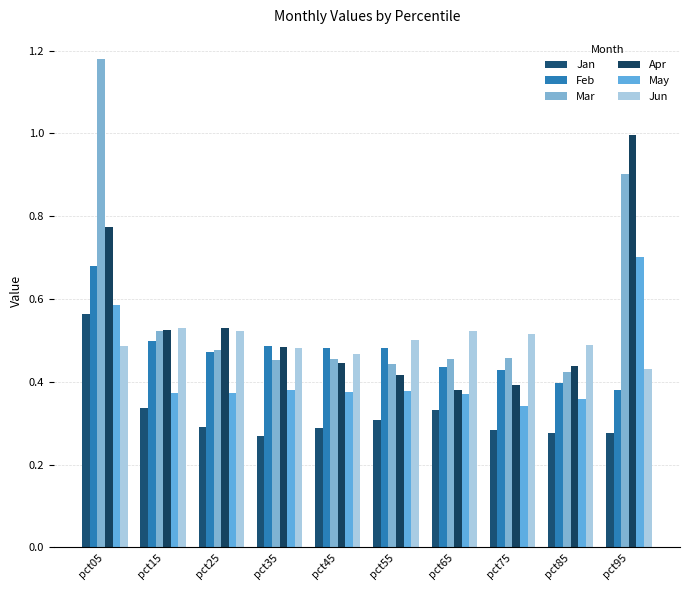

At which category does the chart reach its minimum across all series?

pct35